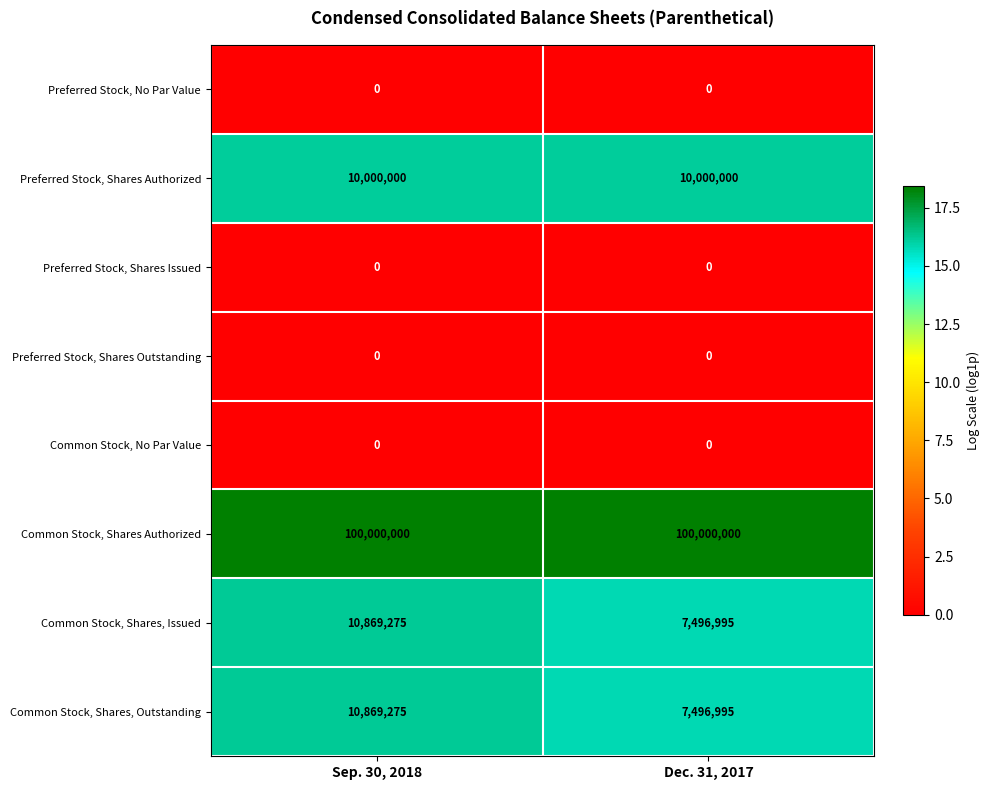

At how many categories does at least one series exceed 15?

2